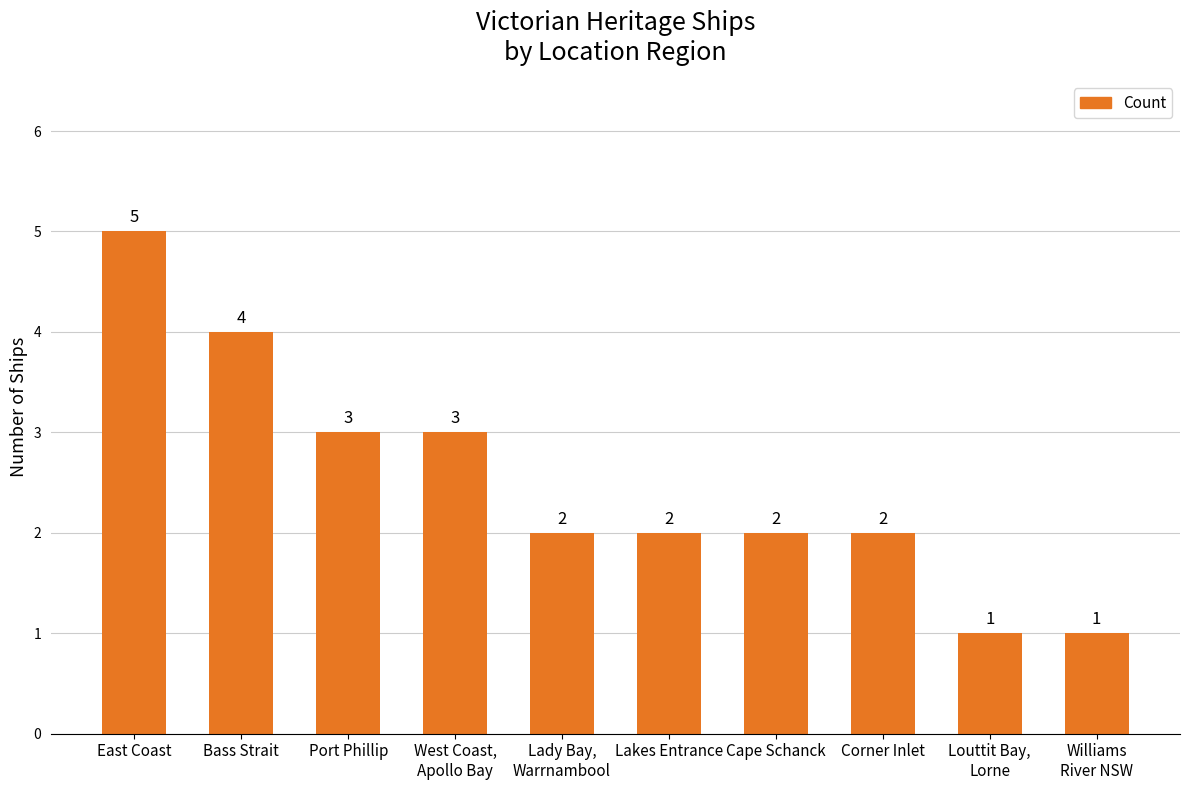

Reading left to right, what are all the values shown in this chart?

5	4	3	3	2	2	2	2	1	1